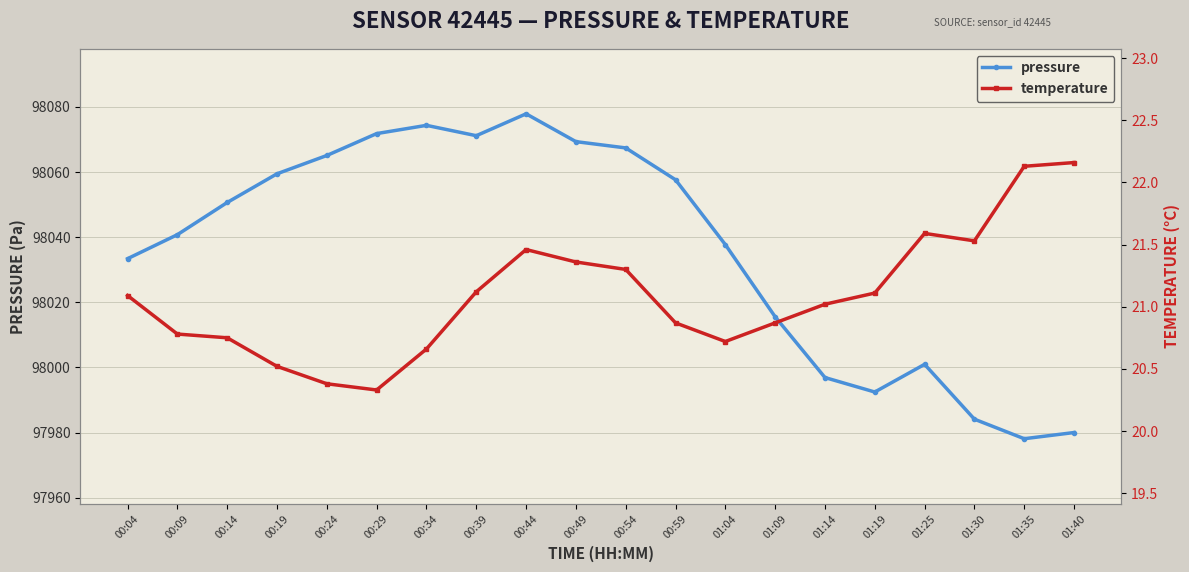

What is the total value across all series at 01:19?

98013.6